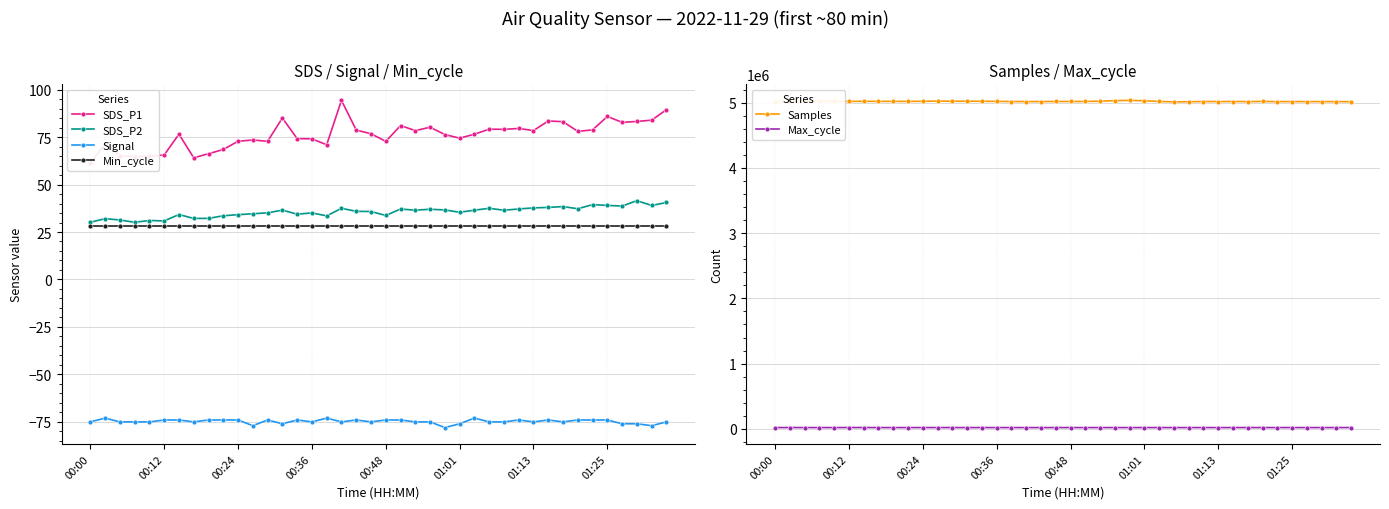

The Min_cycle series shows 28.0 at 01:13. True or false?

True